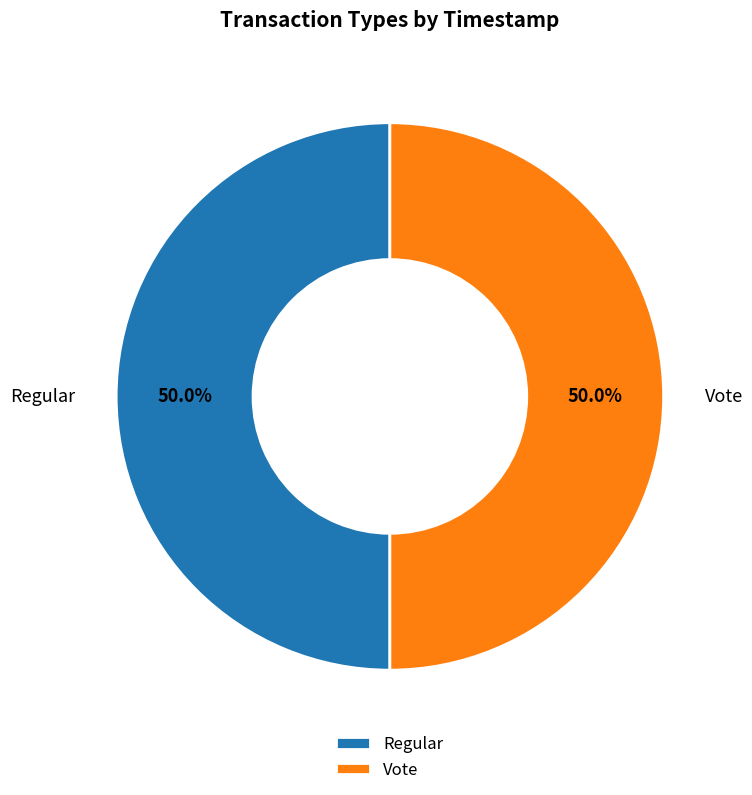

What percentage is the Vote slice, to the nearest percent?

50%